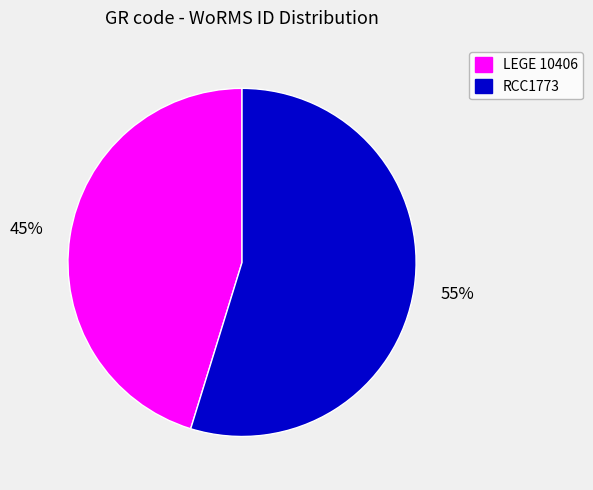

Which slice represents more than half of the pie?

RCC1773